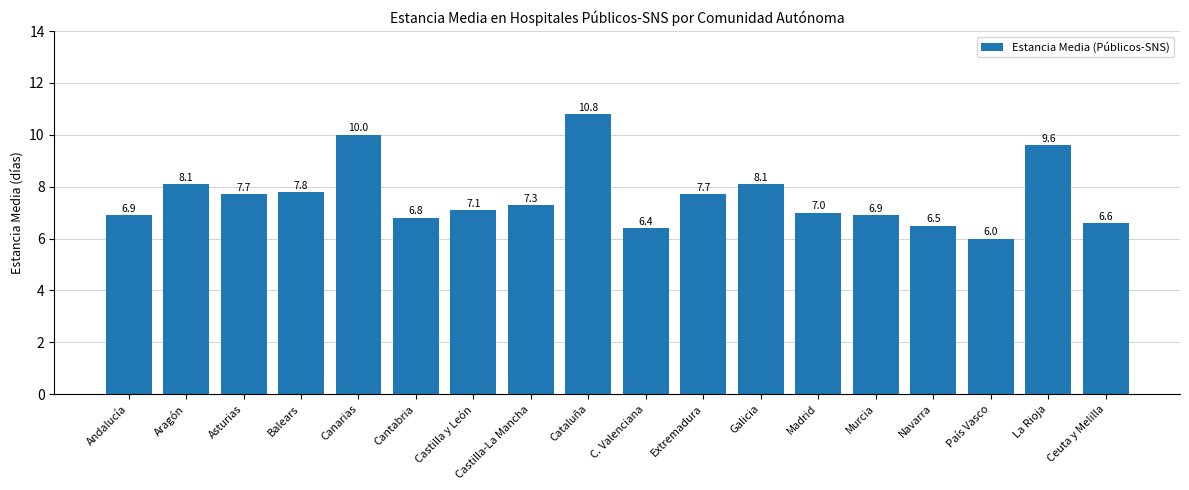

What is the value of the 6th bar from the left?

6.8